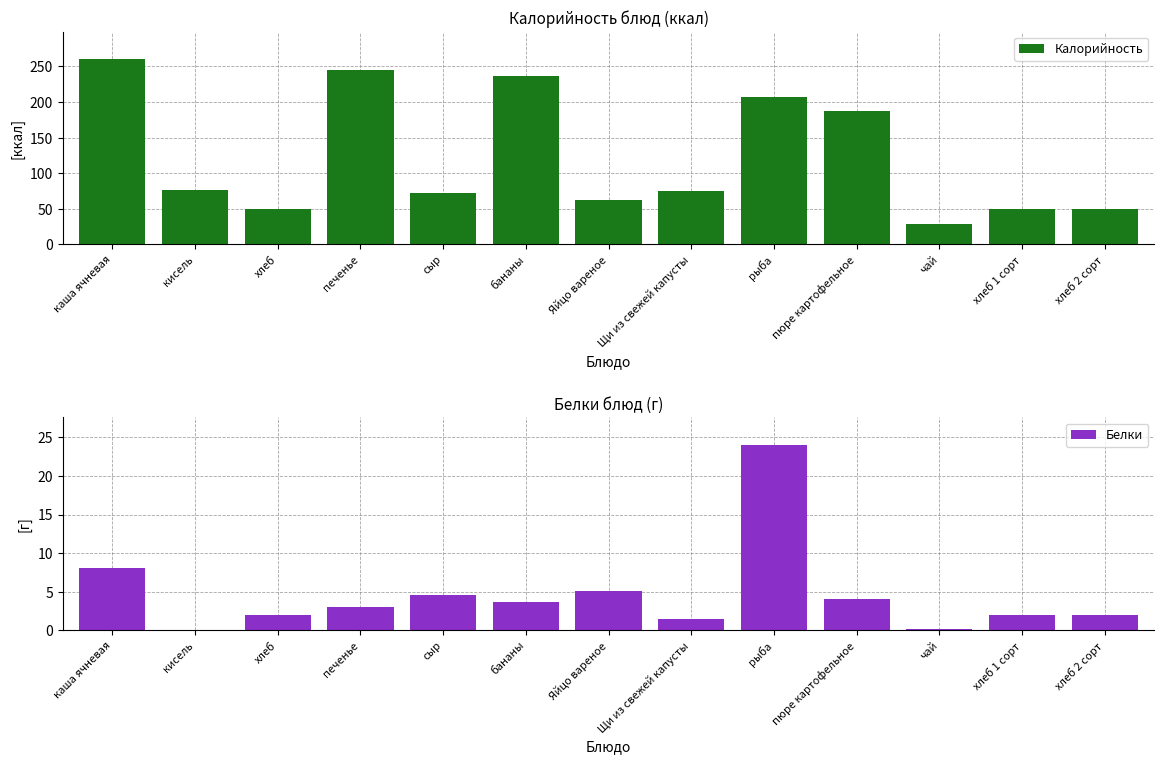

How many distinct data groups are displayed?

2